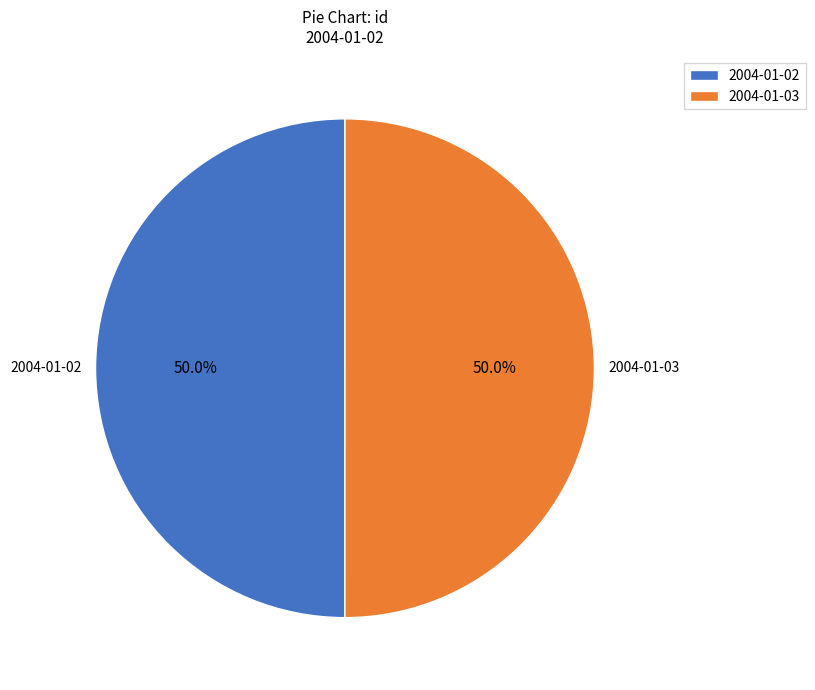

What percentage do 2004-01-03 and 2004-01-02 together represent?

100.0%